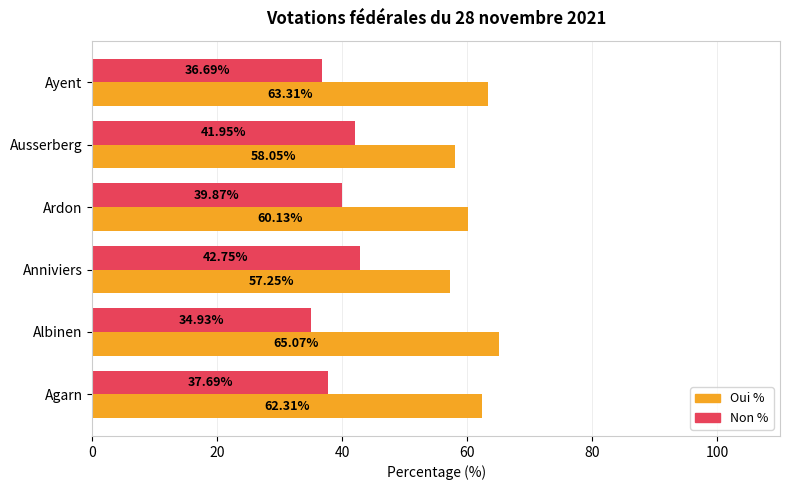

Is the value of Oui % at Agarn greater than the value of Non % at Anniviers?

Yes